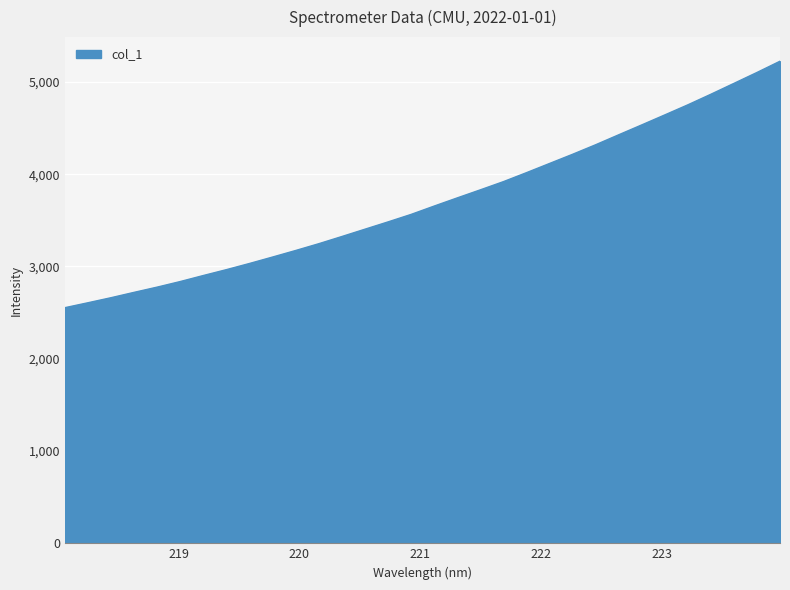

What is the maximum value shown in the chart?

5224.3